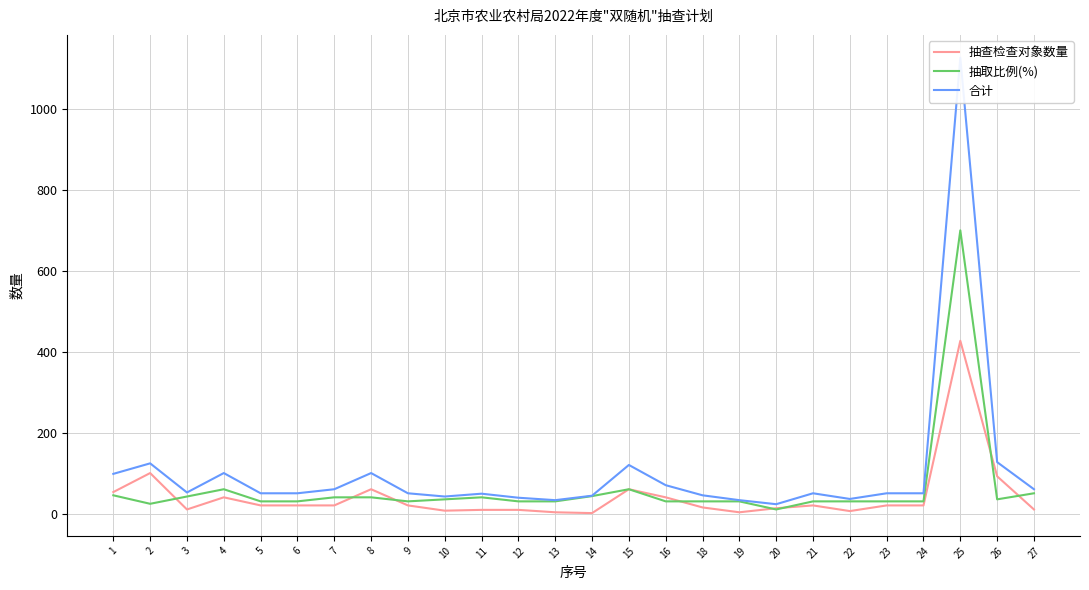

True or false: 抽取比例(%) and 合计 cross at least once.

False